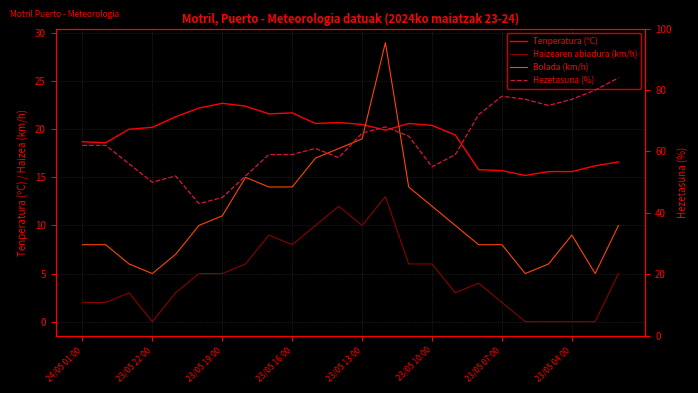

What are all the series names shown in the legend?

Tenperatura (ºC), Haizearen abiadura (km/h), Bolada (km/h), Hezetasuna (%)